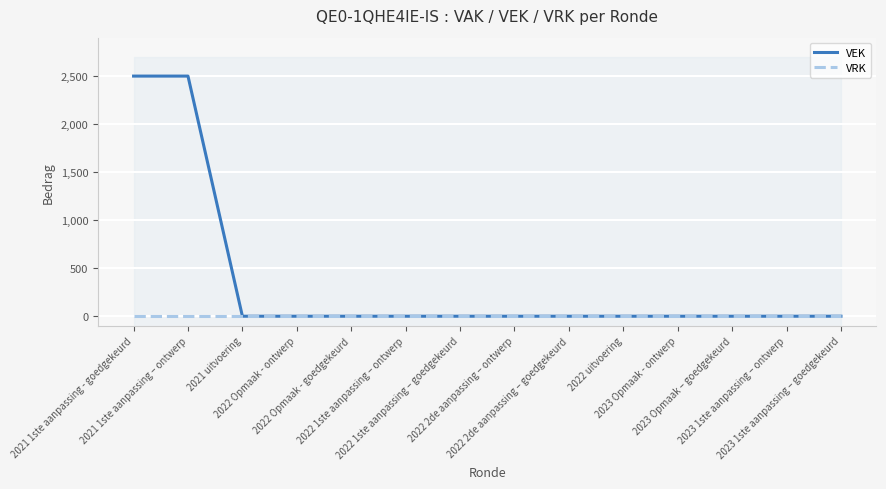

What is the difference between the maximum and minimum values in the VEK series?

2500